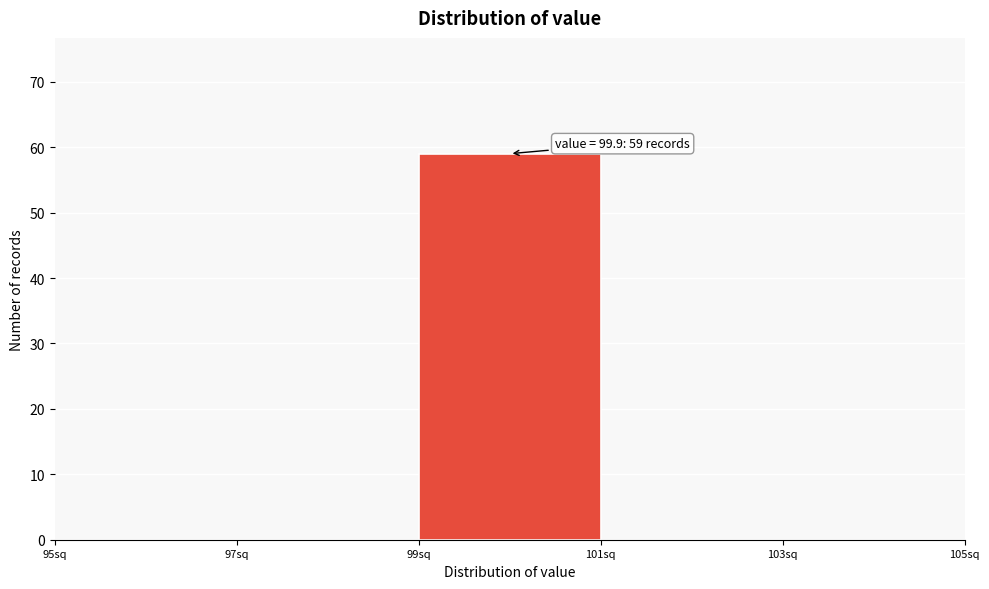

Which range on the x-axis has the tallest bar?

99 to 101